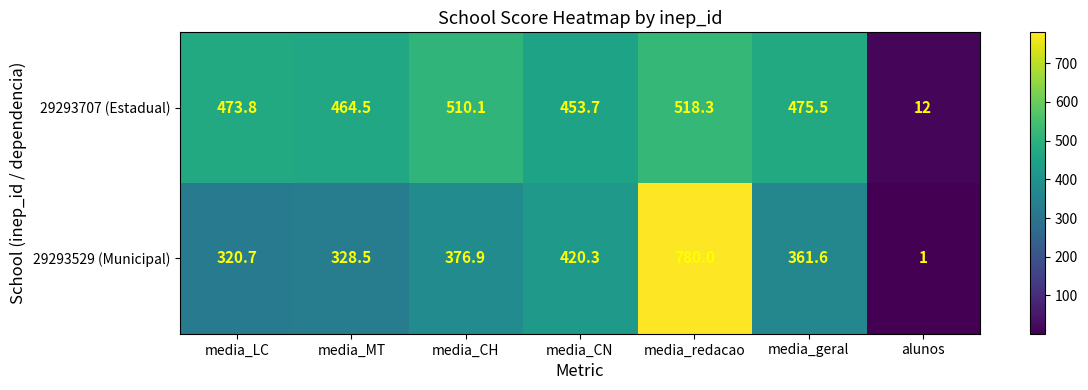

Reading left to right, transcribe all the data shown in this chart.

29293707 (Estadual): media_LC=473.8	media_MT=464.5	media_CH=510.1	media_CN=453.7	media_redacao=518.3	media_geral=475.5	alunos=12.0
29293529 (Municipal): media_LC=320.7	media_MT=328.5	media_CH=376.9	media_CN=420.3	media_redacao=780.0	media_geral=361.6	alunos=1.0